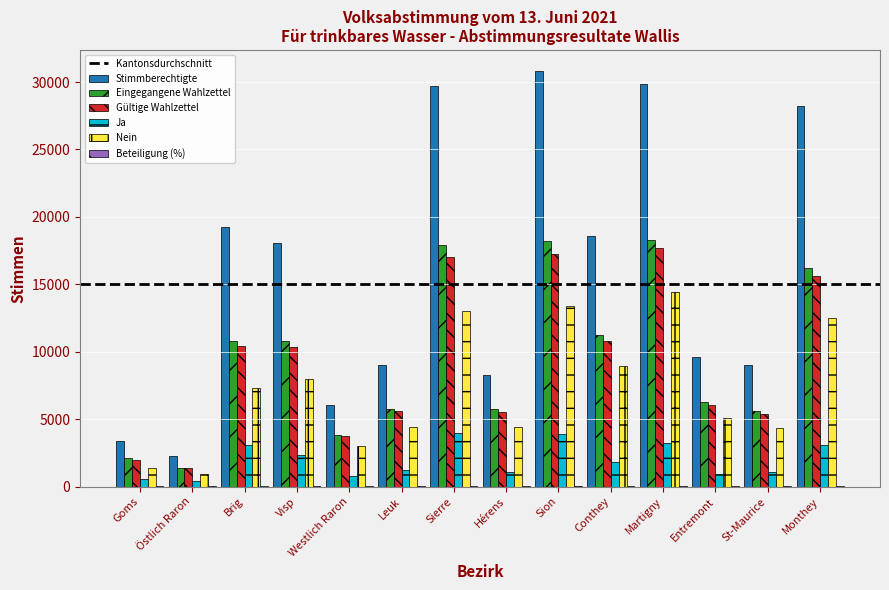

True or false: Ja has a value of 5000.9 at Monthey.

False